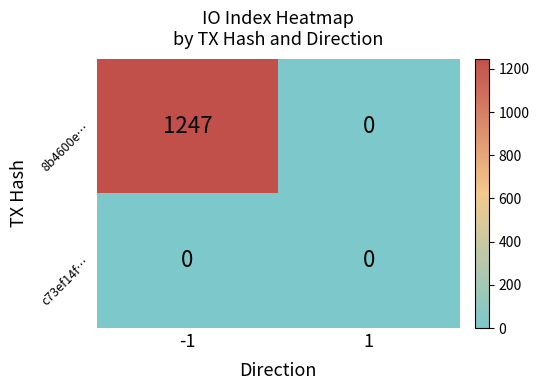

Is it true that c73ef14f… equals 0 at -1?

True